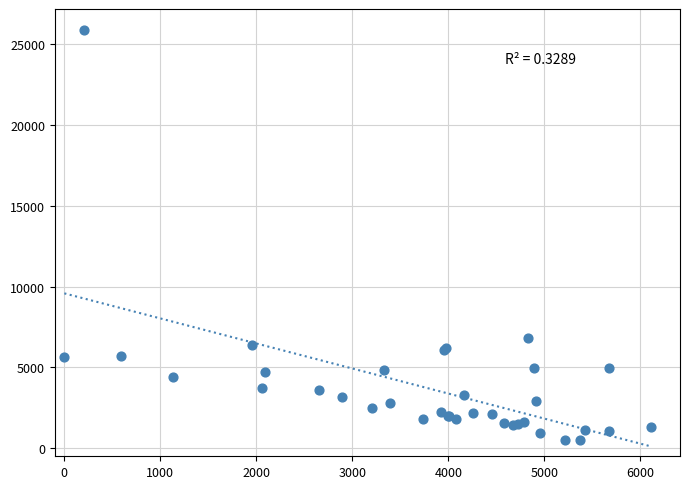

What Y value in the scatter plot is closest to 13203?

6848.3